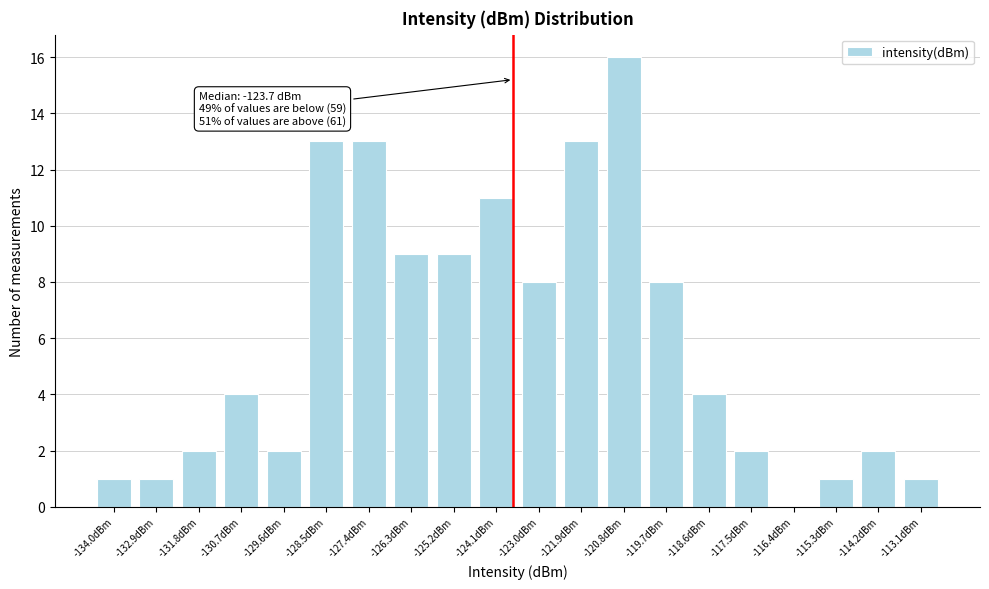

Reading left to right, transcribe all the data shown in this chart.

-134.0dBm=1	-132.9dBm=1	-131.8dBm=2	-130.7dBm=4	-129.6dBm=2	-128.5dBm=13	-127.4dBm=13	-126.3dBm=9	-125.2dBm=9	-124.1dBm=11	-123.0dBm=8	-121.9dBm=13	-120.8dBm=16	-119.7dBm=8	-118.6dBm=4	-117.5dBm=2	-116.4dBm=0	-115.3dBm=1	-114.2dBm=2	-113.1dBm=1